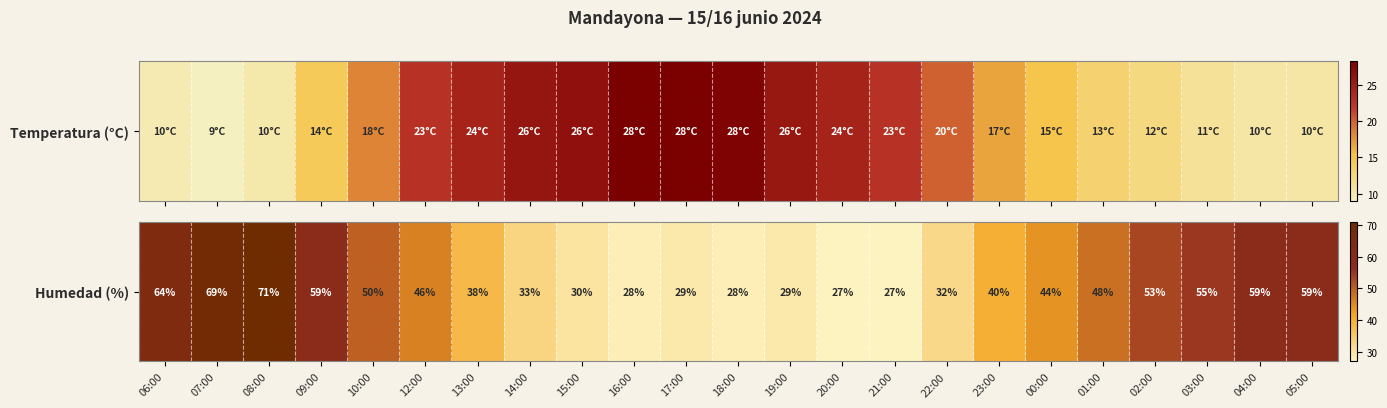

What is the difference between the values at 17:00 and 02:00?

24